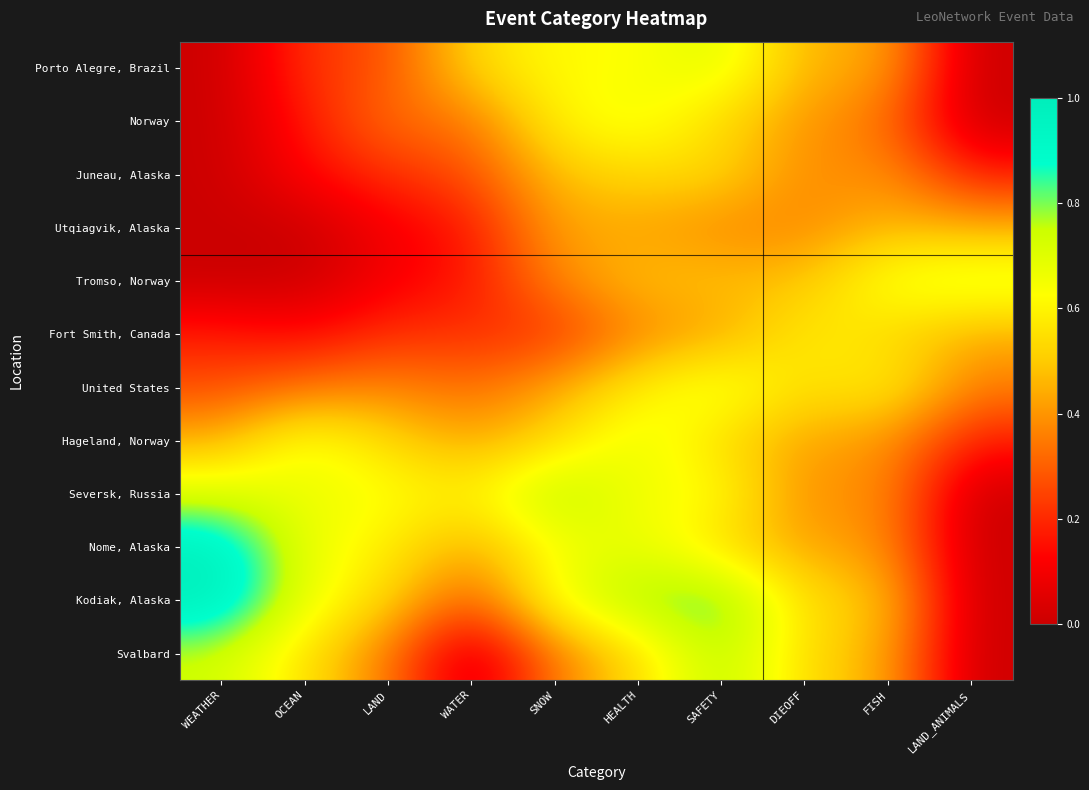

What is the total value across all series at DIEOFF?

5.5